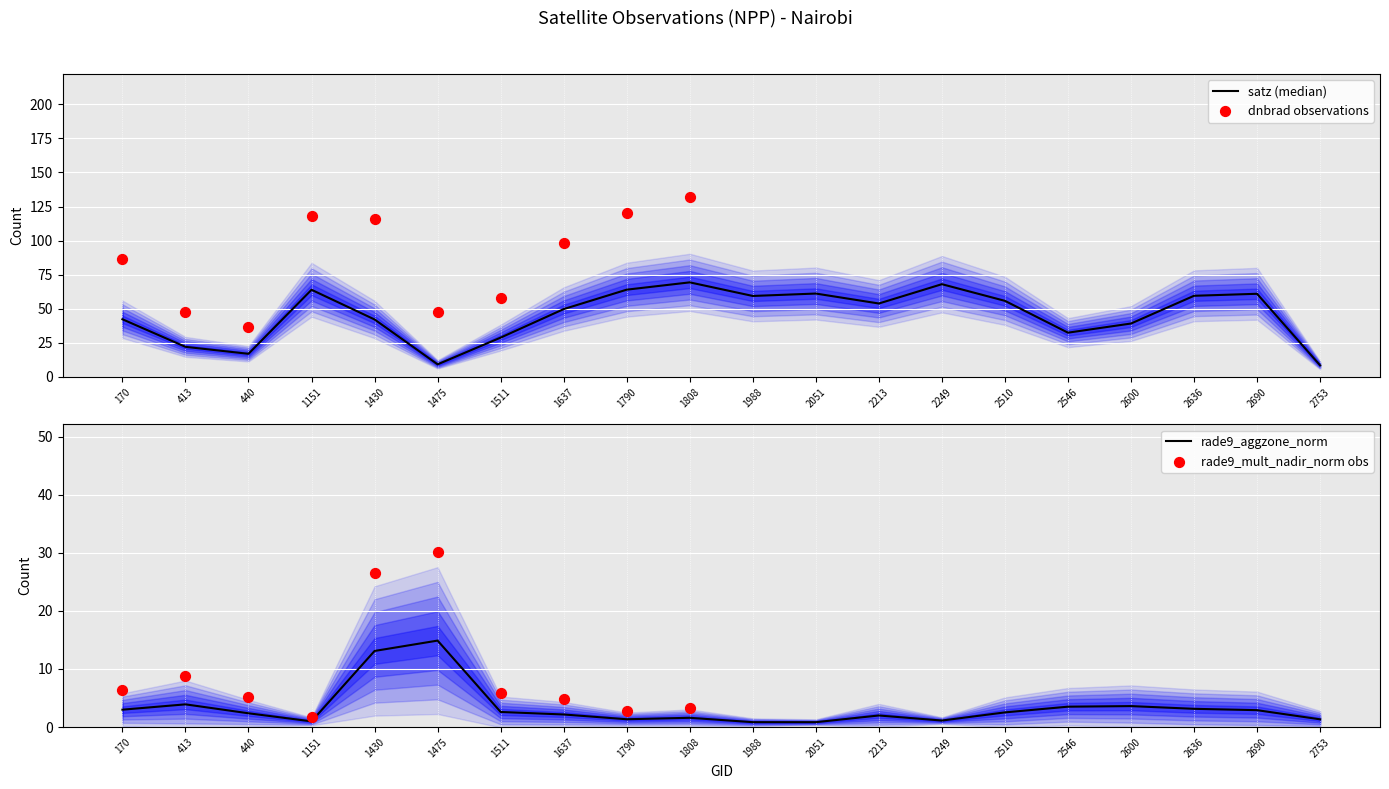

Is it true that rade9_aggzone_norm equals 1.3 at 1790?

True